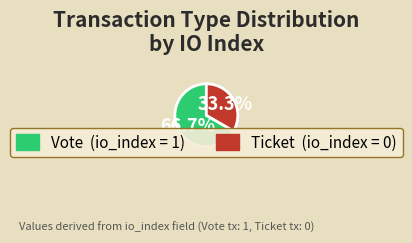

Count the number of slices in the pie.

2